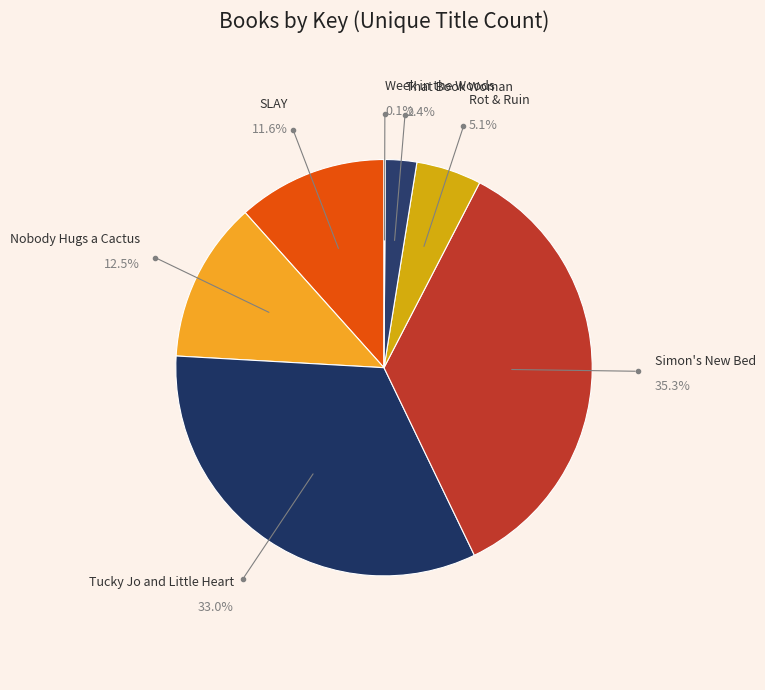

Does Simon's New Bed represent more than half of the total?

No